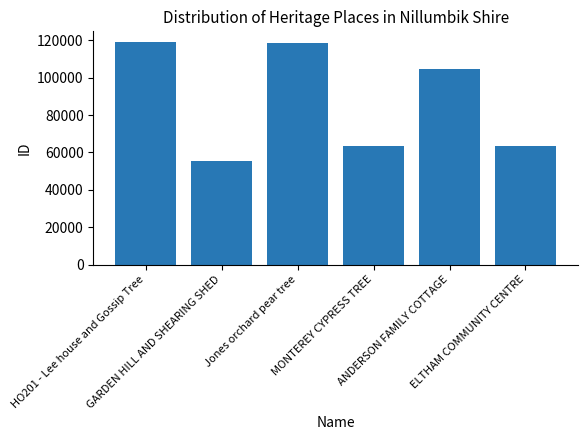

What is the value of the 5th bar from the left?

104383